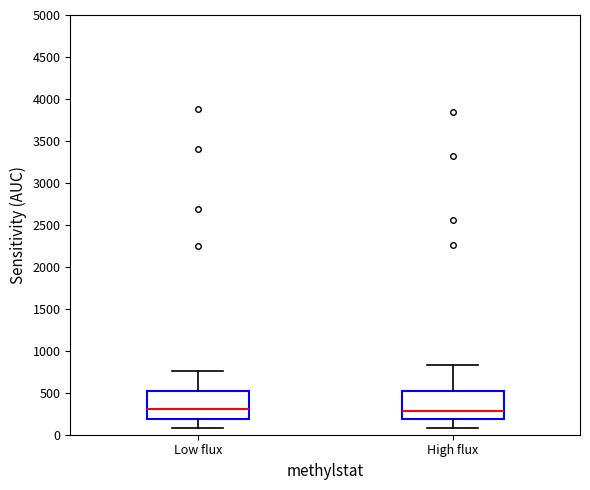

Reading left to right, read every box against the y-axis: the position of its median line, the range the box covers, and the ends of its whiskers. The values are not printed on the chart, so give them approximately, as read against the axis.

Low flux: median 300, box 200 to 500, whiskers 100 to 750
High flux: median 300, box 200 to 500, whiskers 100 to 850